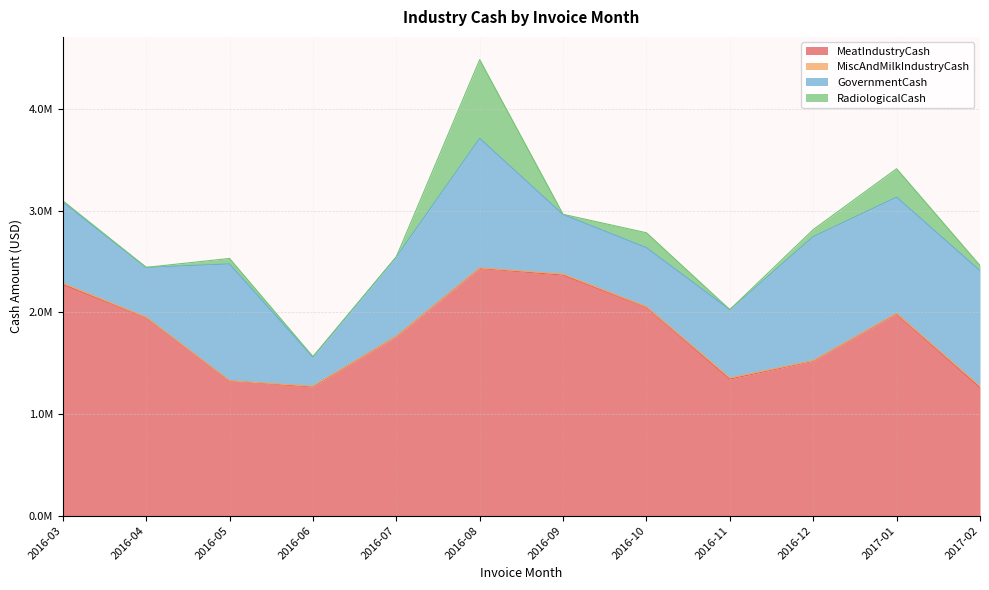

Is it true that MeatIndustryCash equals 2022088.3 at 2016-11?

False